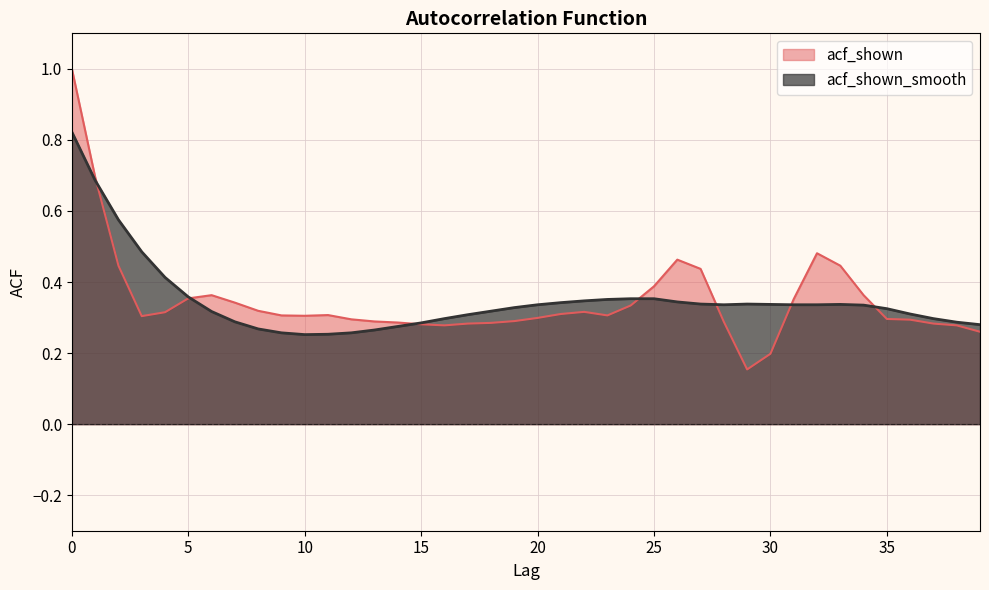

What is the difference between the acf_shown_smooth values at 1 and 9?

0.4